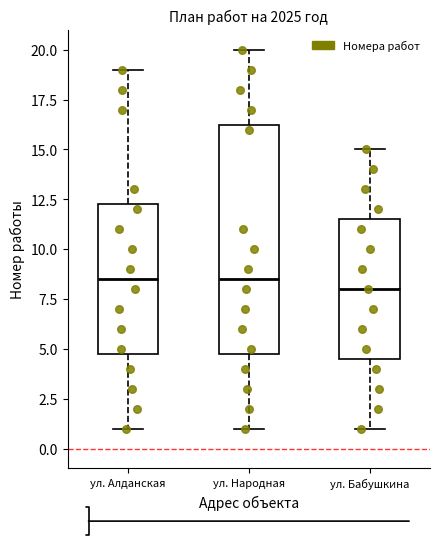

Comparing the boxes themselves (not the whiskers), which one is the tallest?

ул. Народная